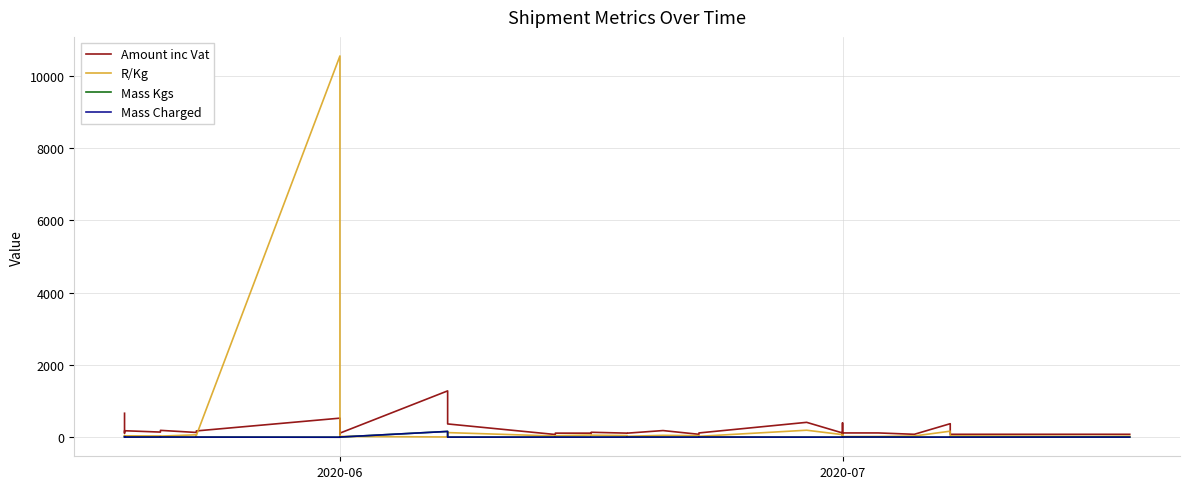

What is the difference between the maximum and second lowest values in the R/Kg series?

10524.0